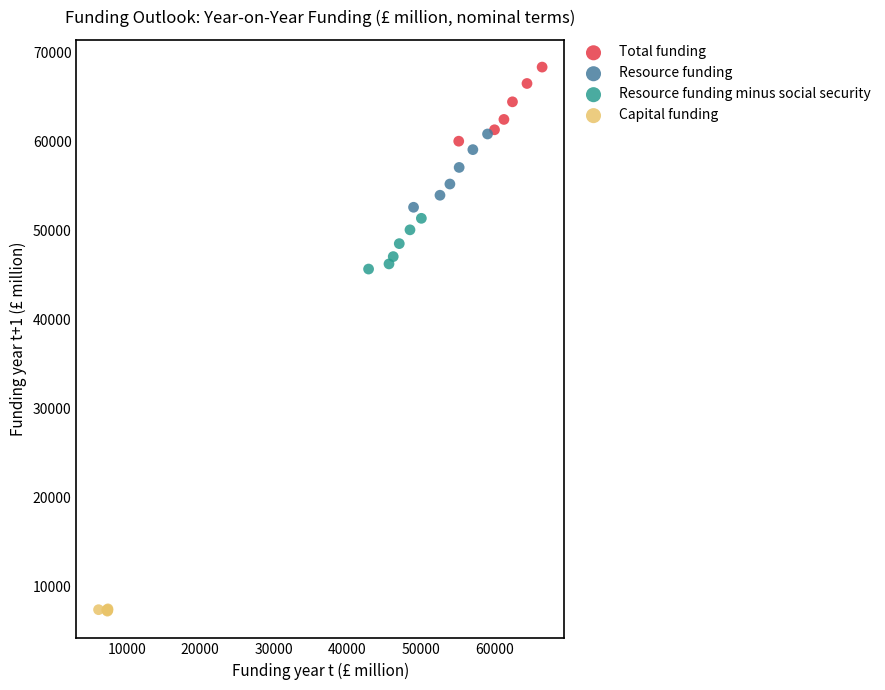

Which series contains the lowest Y value?

Capital funding